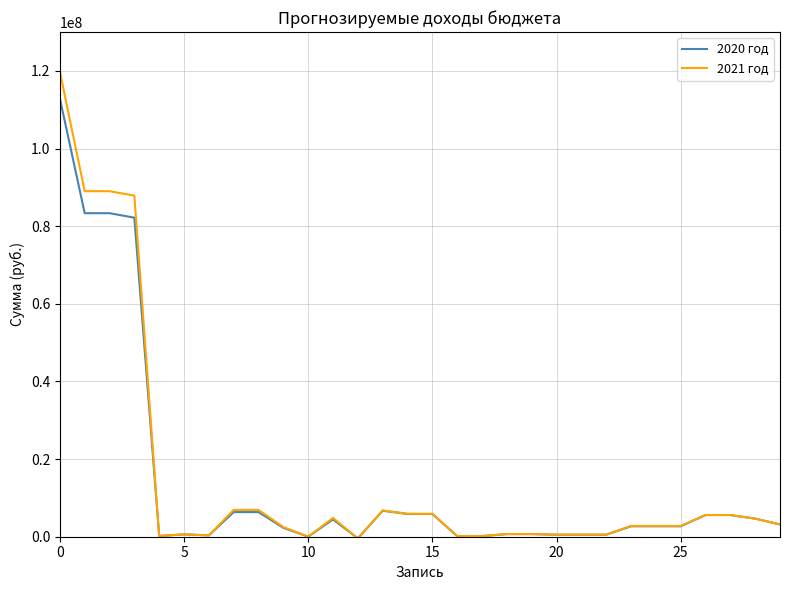

List the series in order of their peak value, highest first.

2021 год, 2020 год